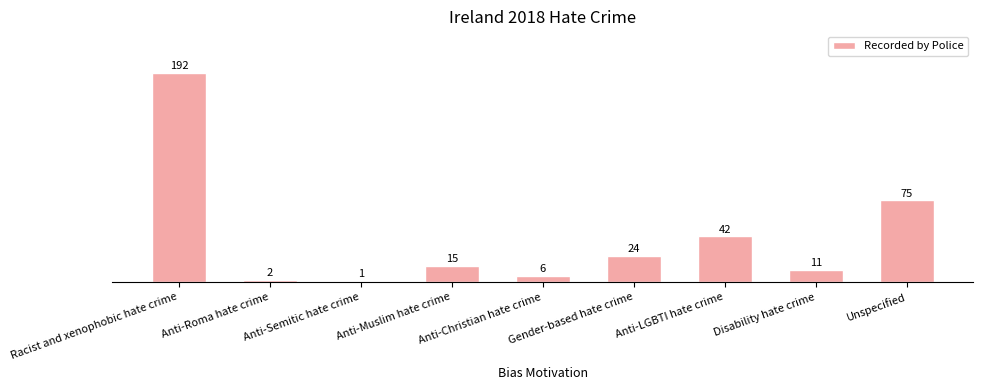

Count the number of data series in this chart.

1